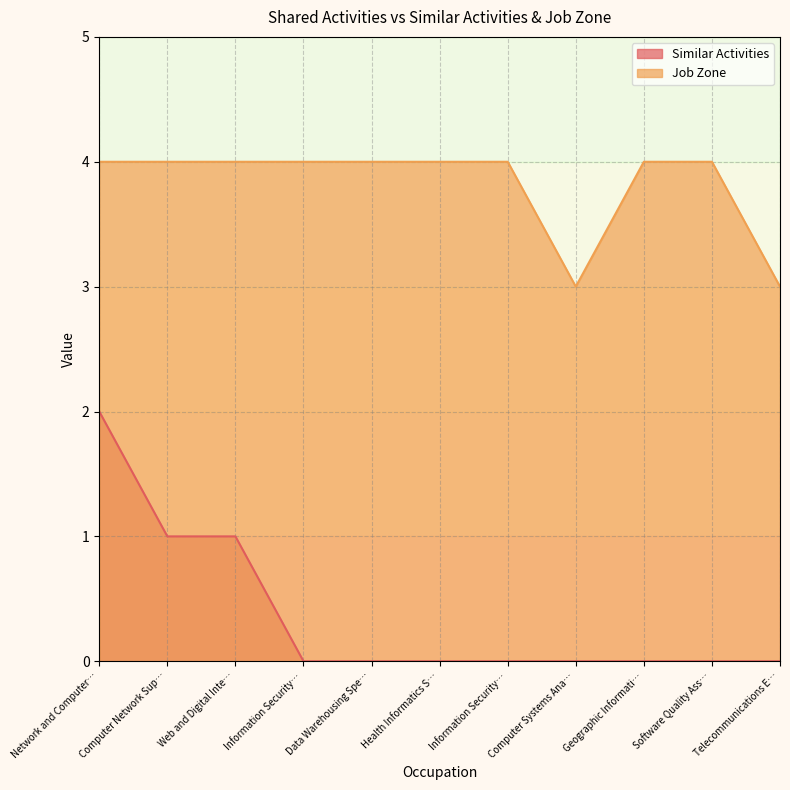

What is the average value of the Job Zone series?

4